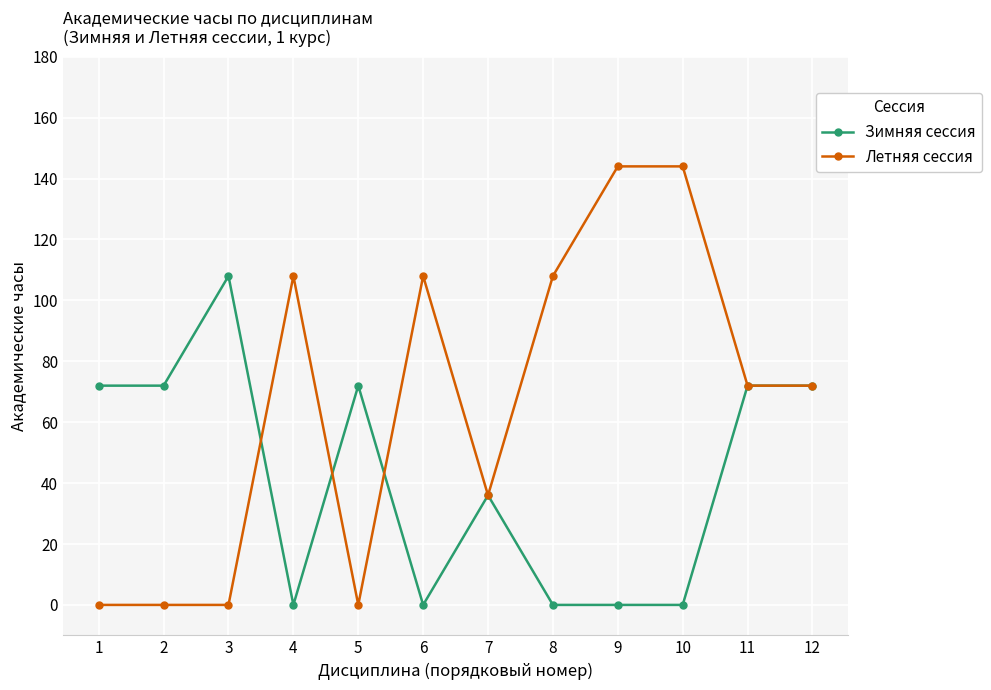

What is the spread (max minus min) of values at 9?

144